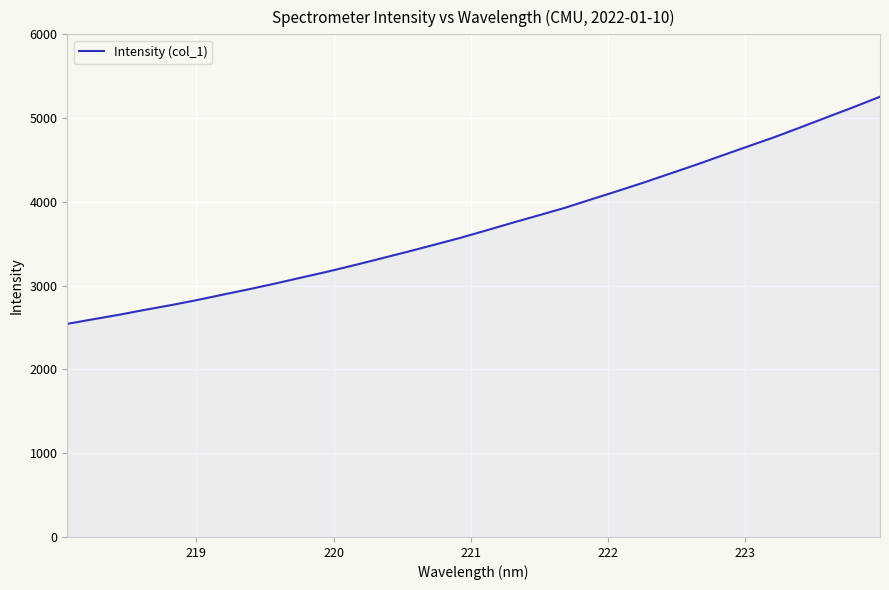

What is the minimum value shown in the chart?

2544.0